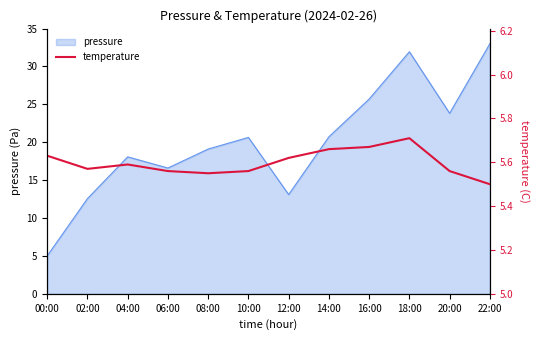

Is it true that pressure equals 27.2 at 04:00?

False